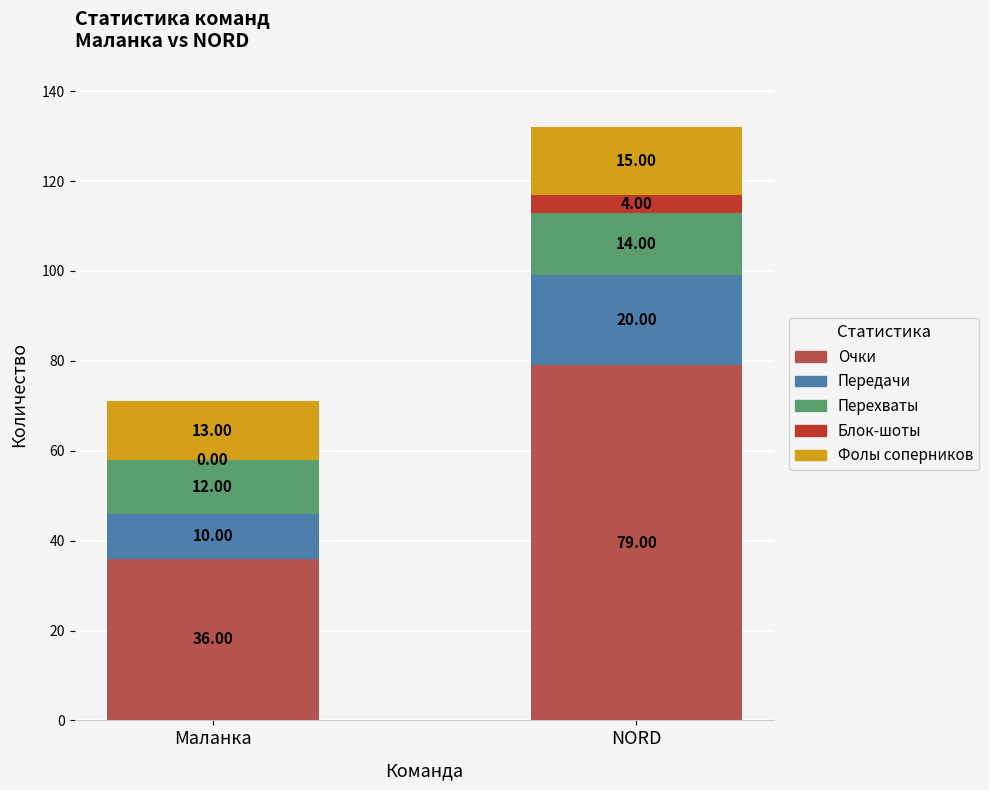

At which category is the sum across all series the highest?

NORD